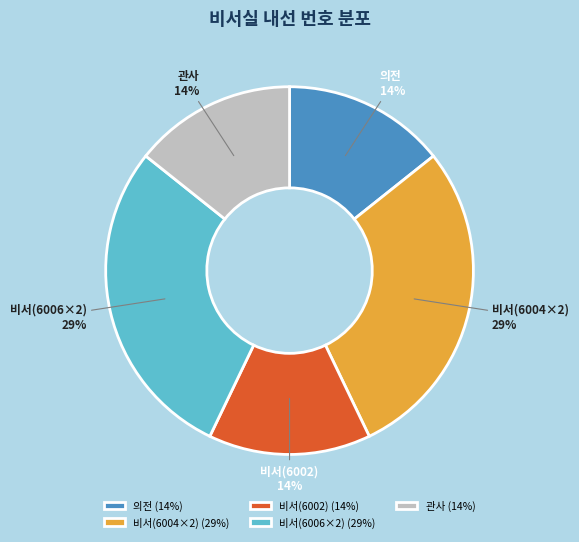

To the nearest percent, what portion does 비서(6002) represent?

14%